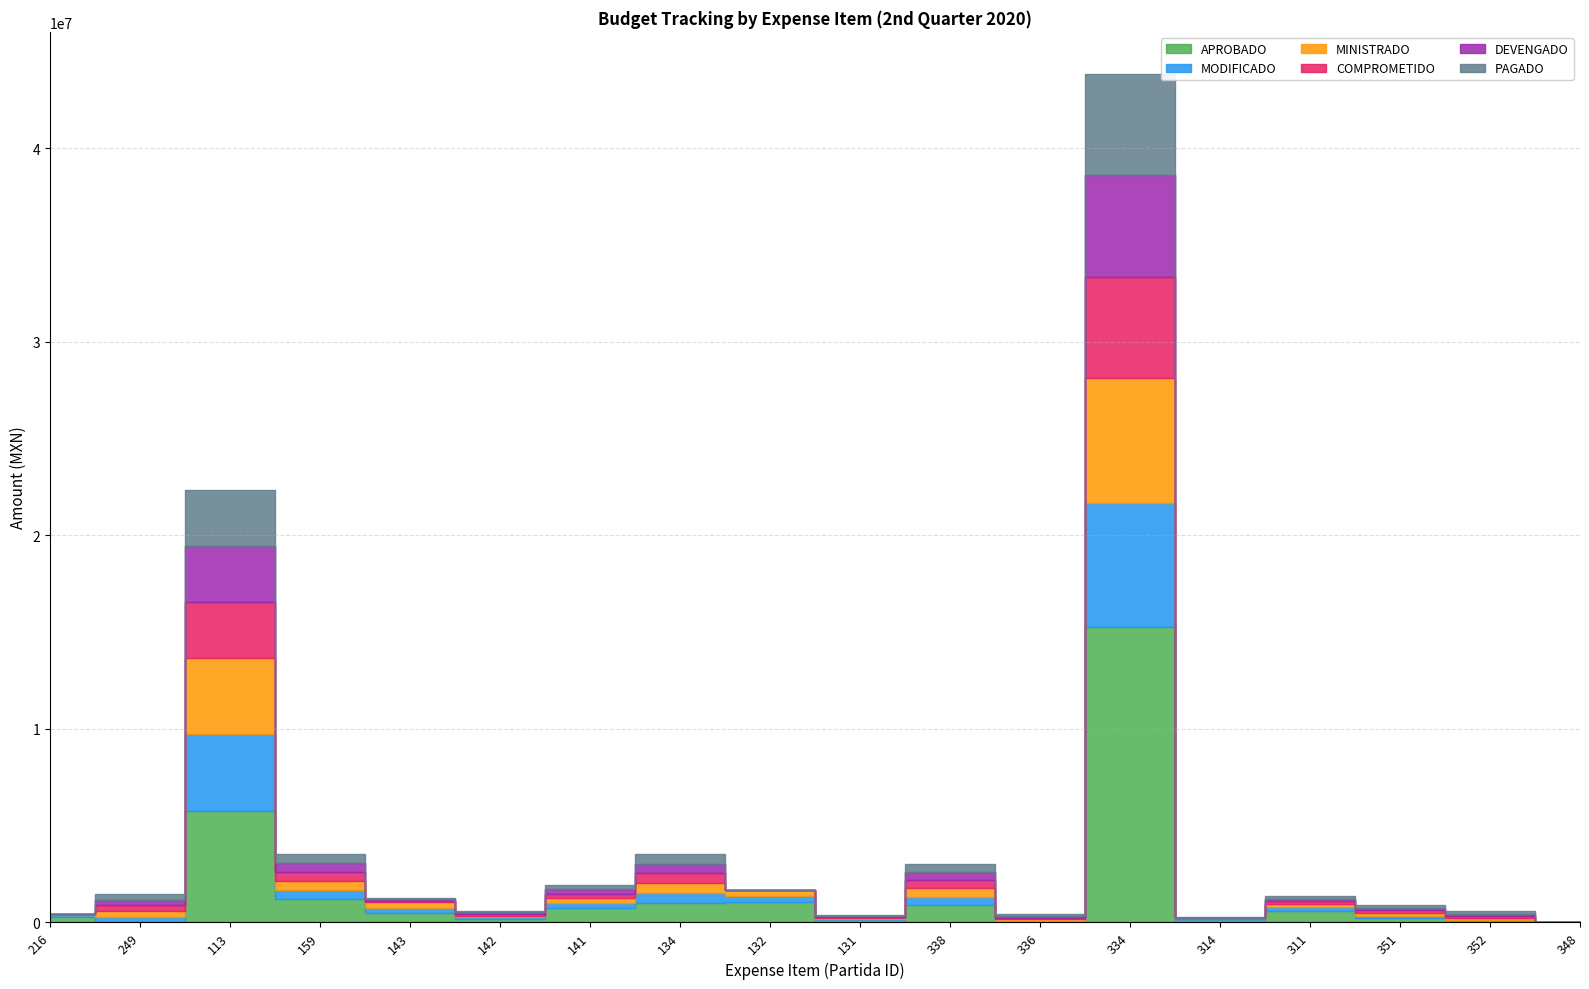

Reading left to right, transcribe all the data shown in this chart.

APROBADO: 216=306392	249=0	113=5766349	159=1197148	143=491517	142=175483	141=730308	134=1017120	132=1041006	131=117960	338=900000	336=0	334=15253064	314=150000	311=601000	351=217628	352=0	348=16100
MODIFICADO: 216=75494	249=292320	113=3944497	159=465630	143=272000	142=88620	141=267400	134=512140	132=328815	131=58672	338=433310	336=84100	334=6436902	314=40835	311=186974	351=135024	352=114260	348=6900
MINISTRADO: 216=75494	249=292320	113=3944497	159=465630	143=272000	142=88620	141=267400	134=512140	132=328815	131=58672	338=433310	336=84100	334=6436902	314=40835	311=186974	351=135024	352=114260	348=6900
COMPROMETIDO: 216=0	249=292320	113=2895701	159=464653	143=82192	142=87783	141=228162	134=500225	132=0	131=55166	338=411754	336=84100	334=5232081	314=9880	311=130988	351=135024	352=114260	348=6330
DEVENGADO: 216=0	249=292320	113=2895701	159=464653	143=82192	142=87783	141=228162	134=500225	132=0	131=55166	338=411754	336=84100	334=5232081	314=9880	311=130988	351=135024	352=114260	348=6330
PAGADO: 216=0	249=292320	113=2895701	159=464653	143=82192	142=87783	141=228162	134=500225	132=0	131=55166	338=411754	336=84100	334=5220081	314=9880	311=130988	351=135024	352=114260	348=6330